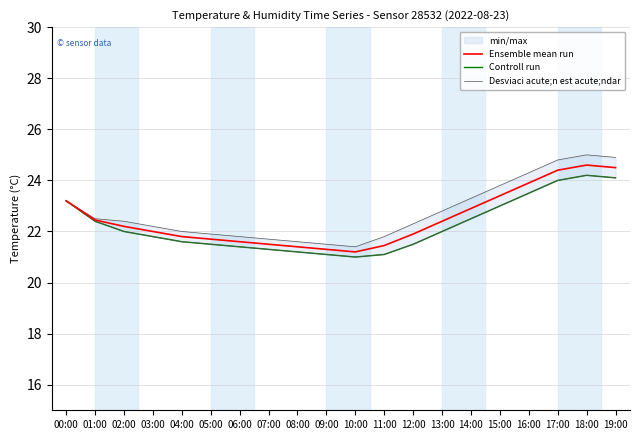

What is the maximum value for Ensemble mean run?

24.6